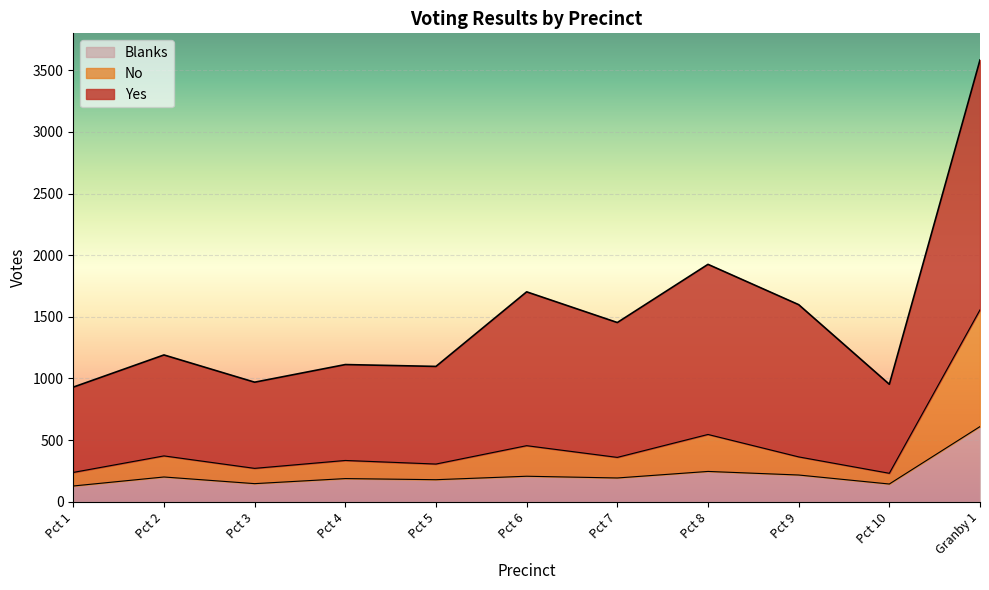

At which label does Blanks reach its minimum?

Pct 1